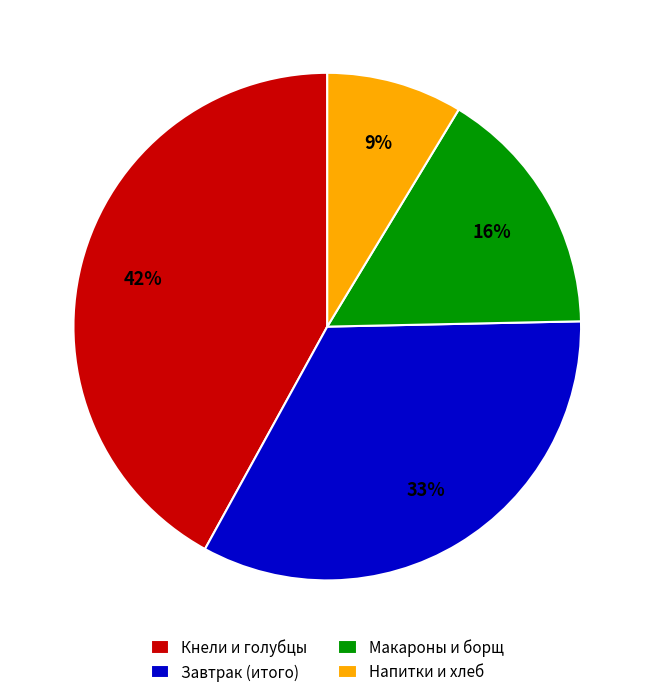

To the nearest percent, what is the combined percentage of Завтрак (итого) and Кнели и голубцы?

75%